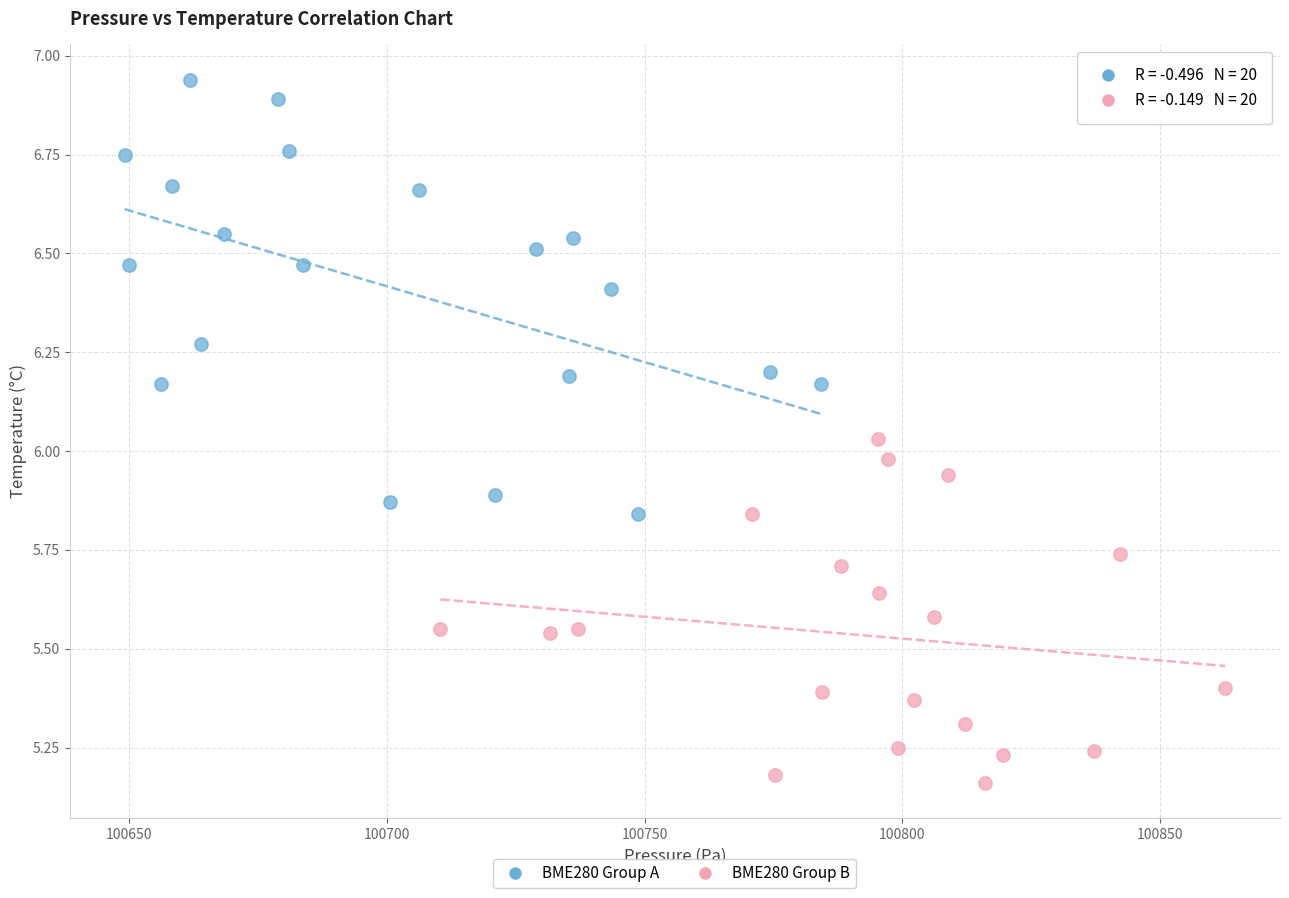

Which series contains the lowest Y value?

BME280 Group B